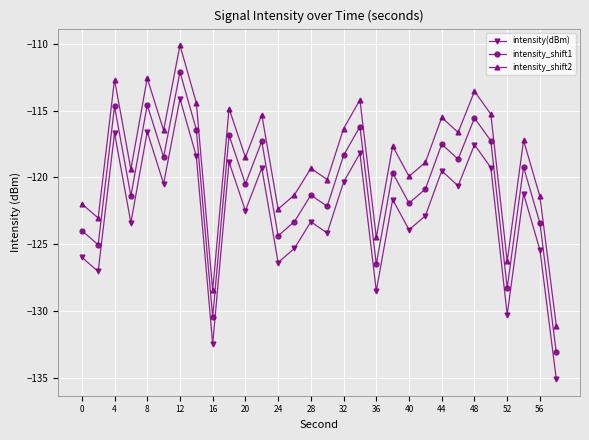

What is the maximum value for intensity(dBm)?

-114.1